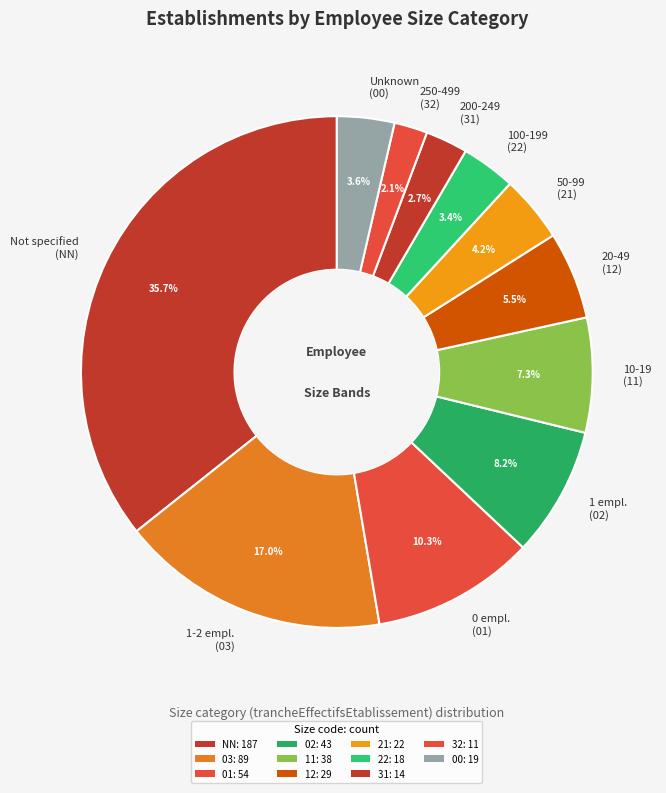

How many segments does this pie chart have?

11